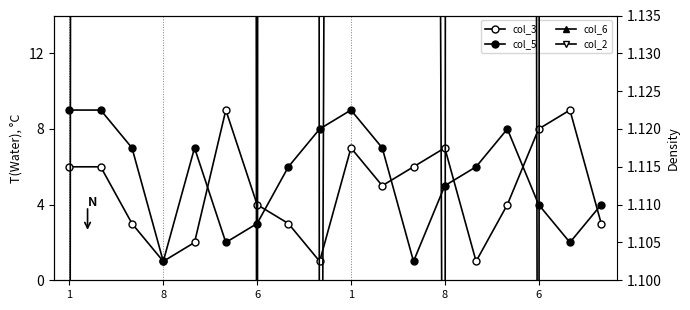

List the series in order of their peak value, lowest first.

col_3, col_5, col_6, col_2